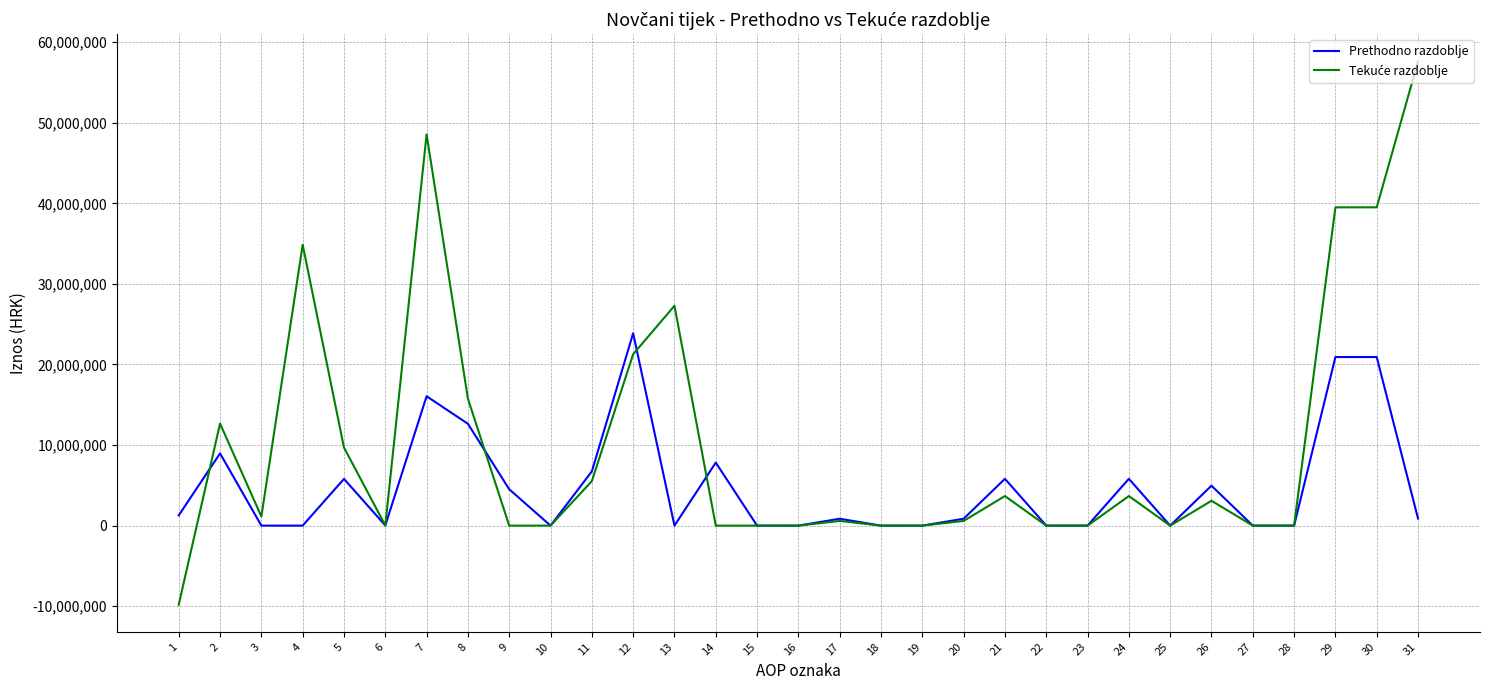

What is the highest value of the Prethodno razdoblje series?

23879865